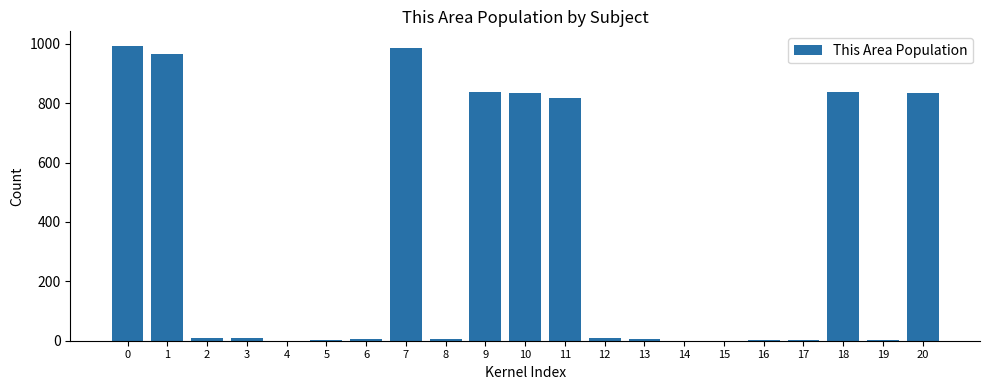

What is the maximum value shown in the chart?

992